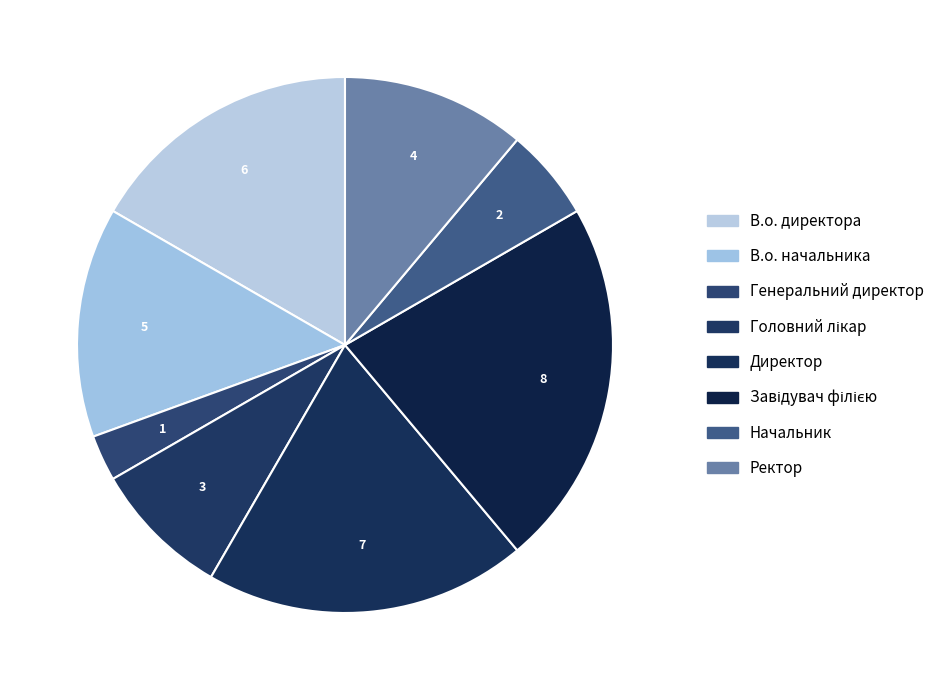

To the nearest percent, what percentage of the pie is Завідувач філією?

22%